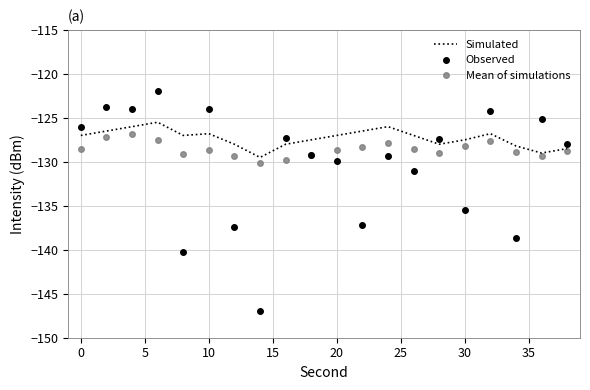

List the series in order of their overall mean, lowest first.

Observed, Mean of simulations, Simulated